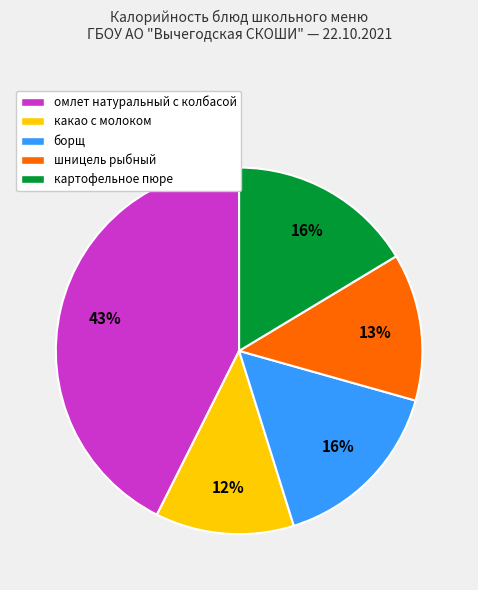

To the nearest percent, what is the average slice percentage?

20%